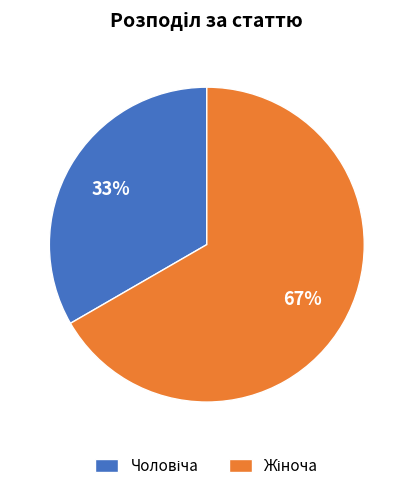

Is there any slice that represents more than half of the pie?

Yes